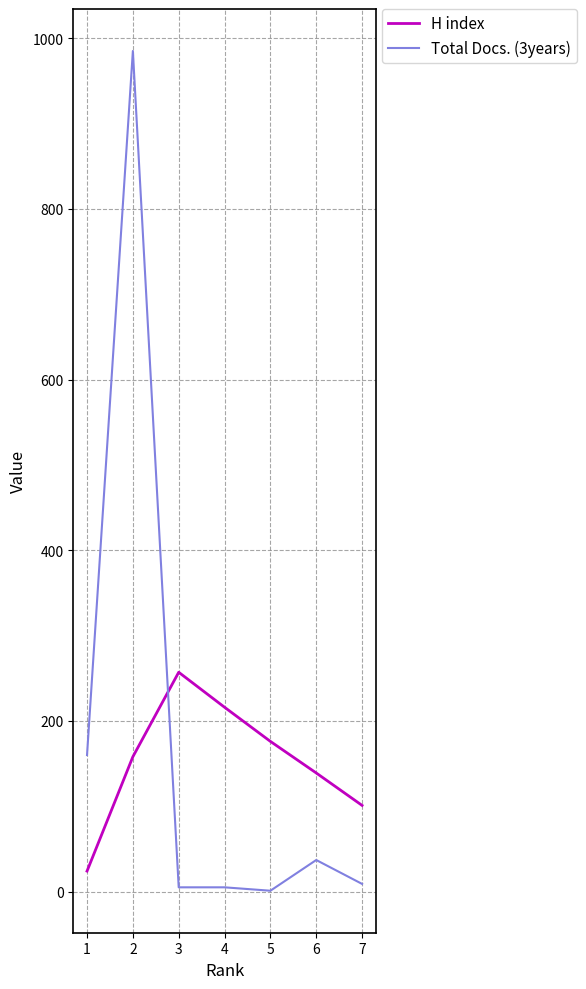

The Total Docs. (3years) series shows 2 at 5. True or false?

False